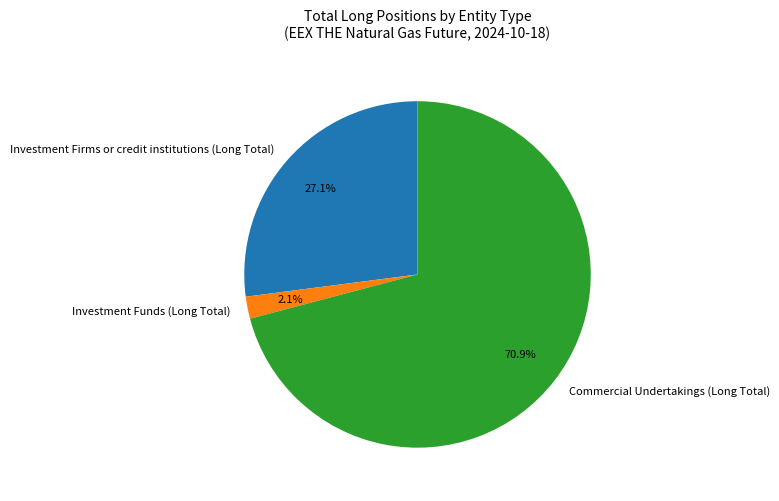

True or false: Investment Funds (Long Total) accounts for 17% of the total.

False